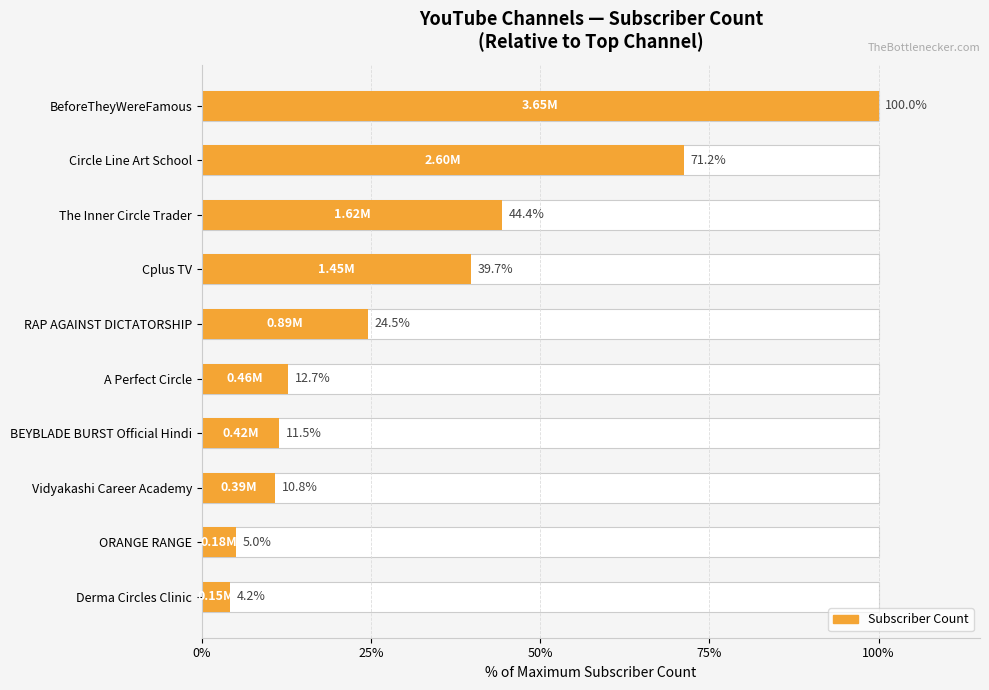

What is the smallest value displayed?

4.2